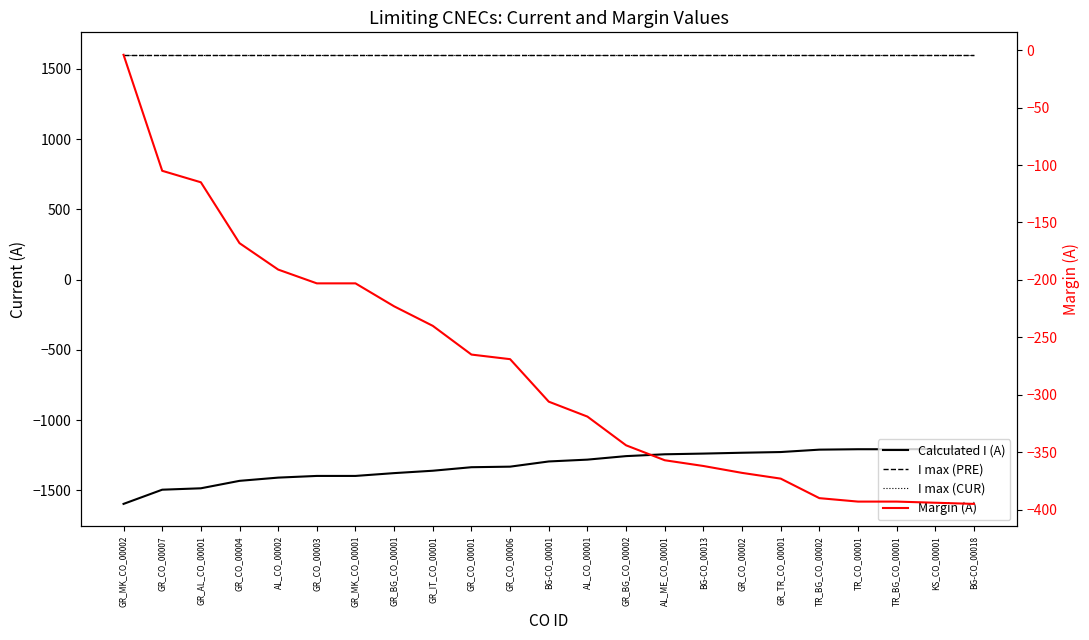

Which series changed the most between GR_AL_CO_00001 and BG-CO_00018?

Calculated I (A)